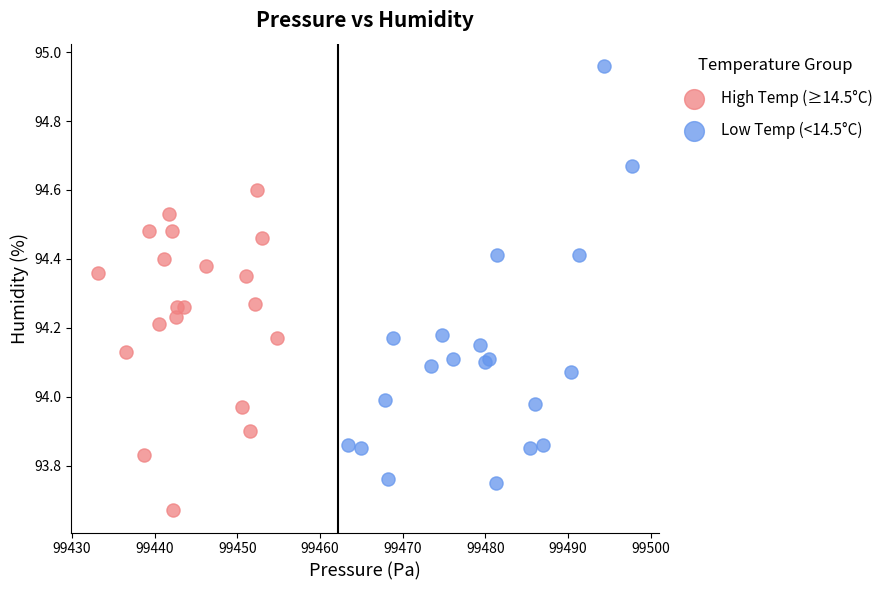

Which series reaches the minimum Y coordinate?

High Temp (≥14.5°C)